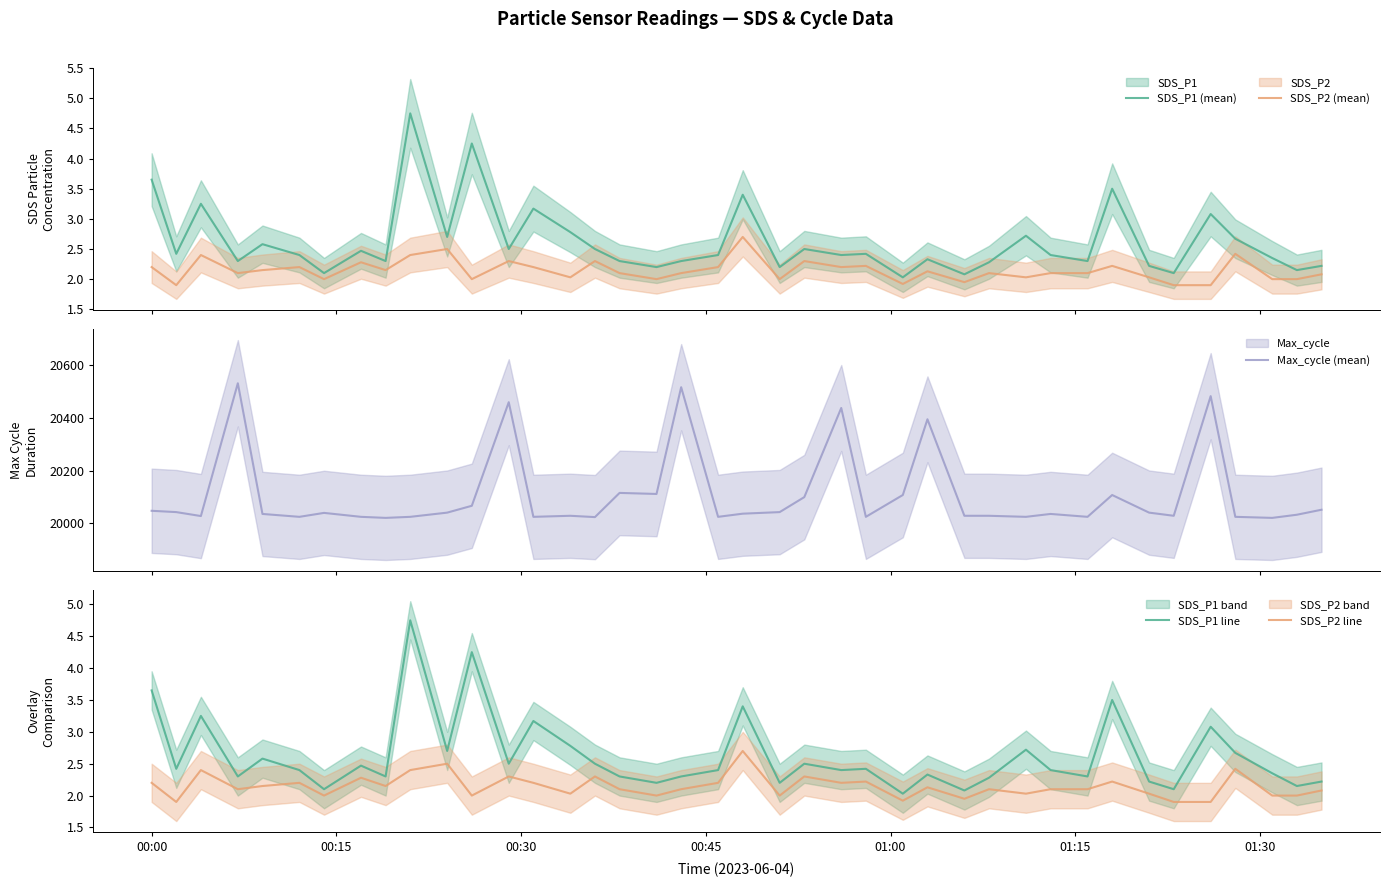

True or false: SDS_P1 (mean) and SDS_P2 (mean) intersect in this chart.

False